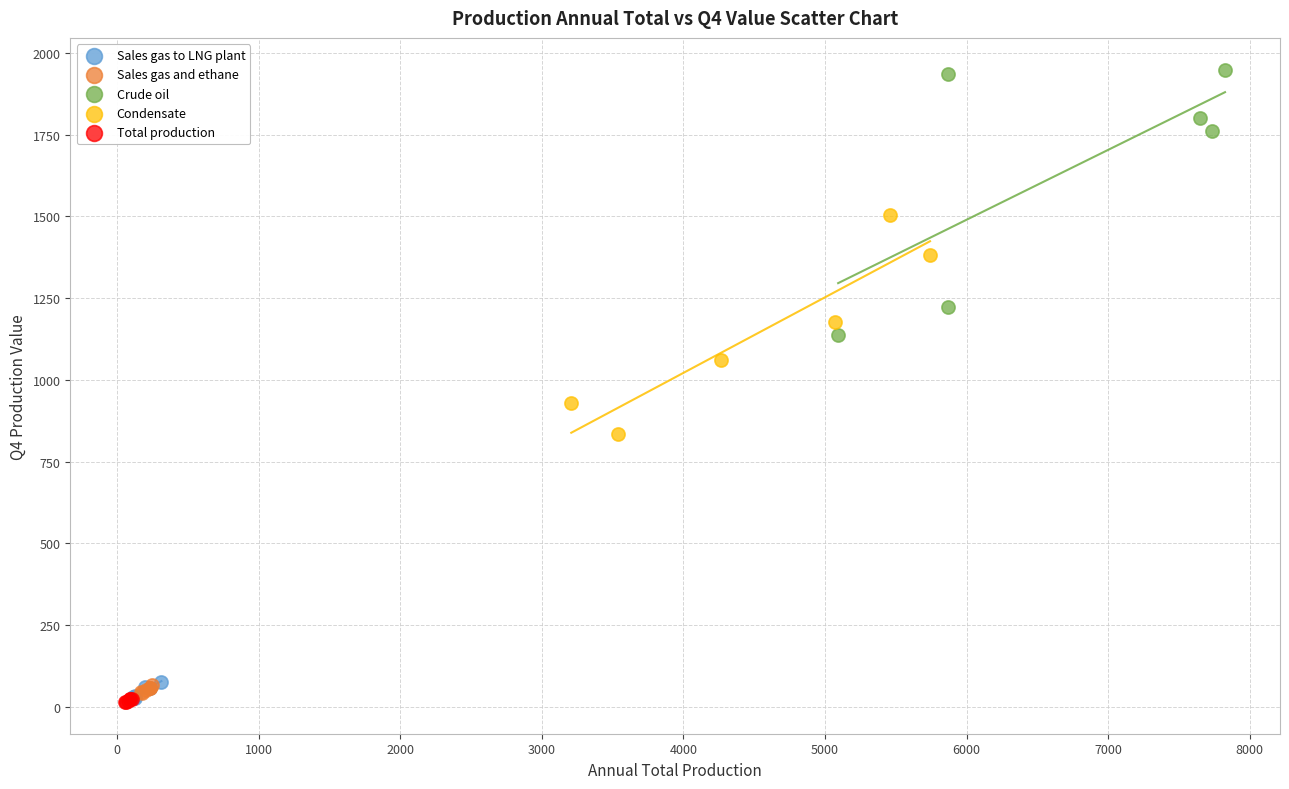

Which series has the widest spread of Y values?

Crude oil